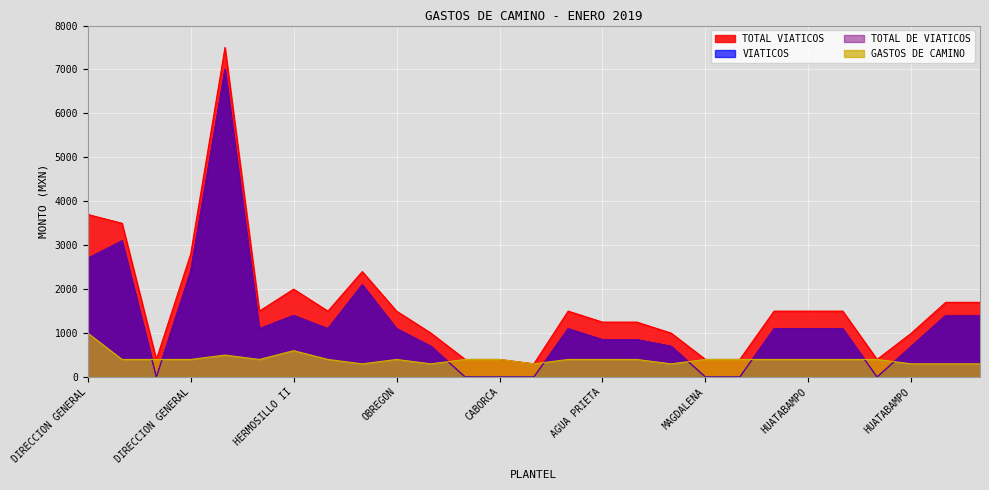

What is the highest value of the TOTAL VIATICOS series?

7500